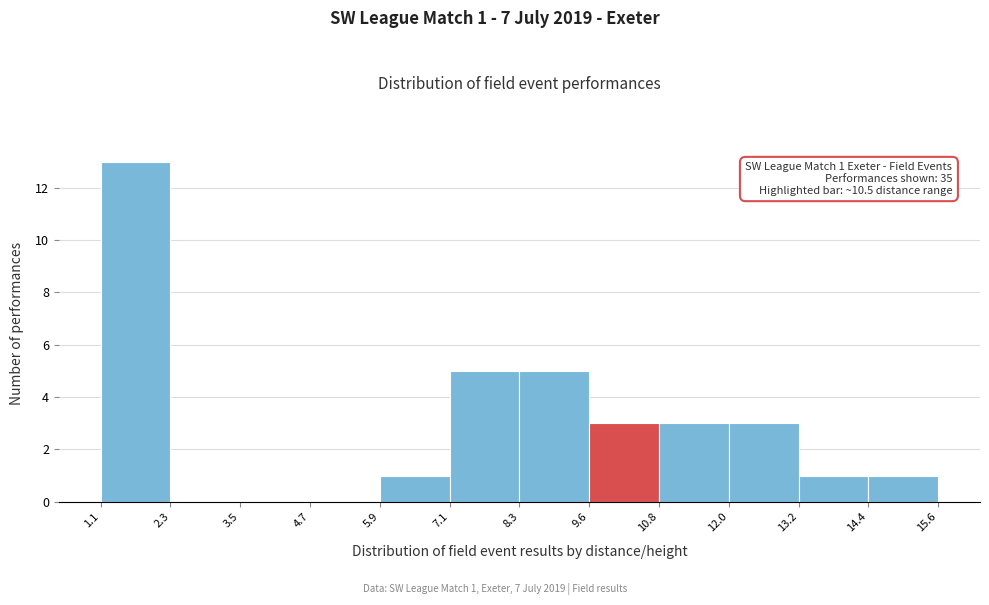

Over which range of the x-axis is the bar tallest?

1.1 to 2.3